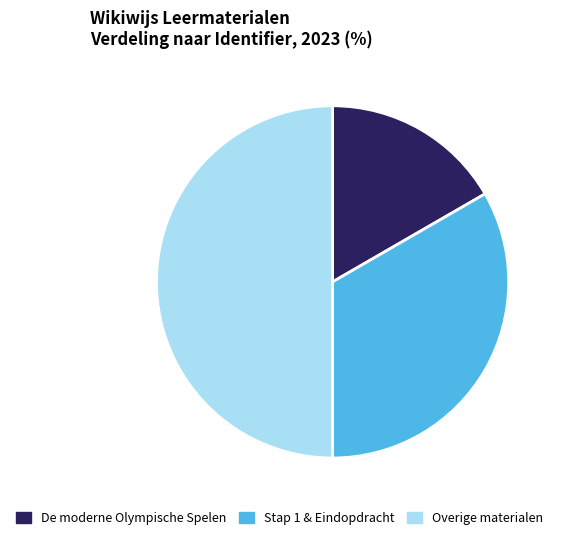

Count the number of slices in the pie.

3